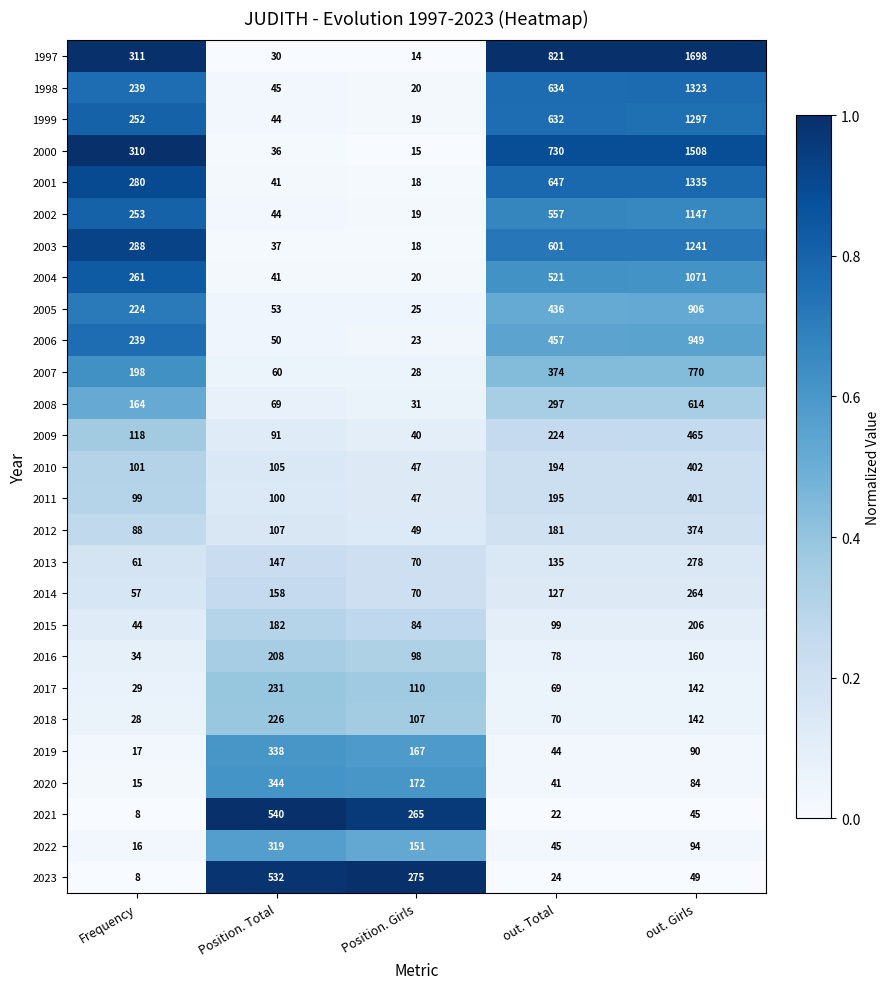

At which category does the chart reach its peak across all series?

out. Girls